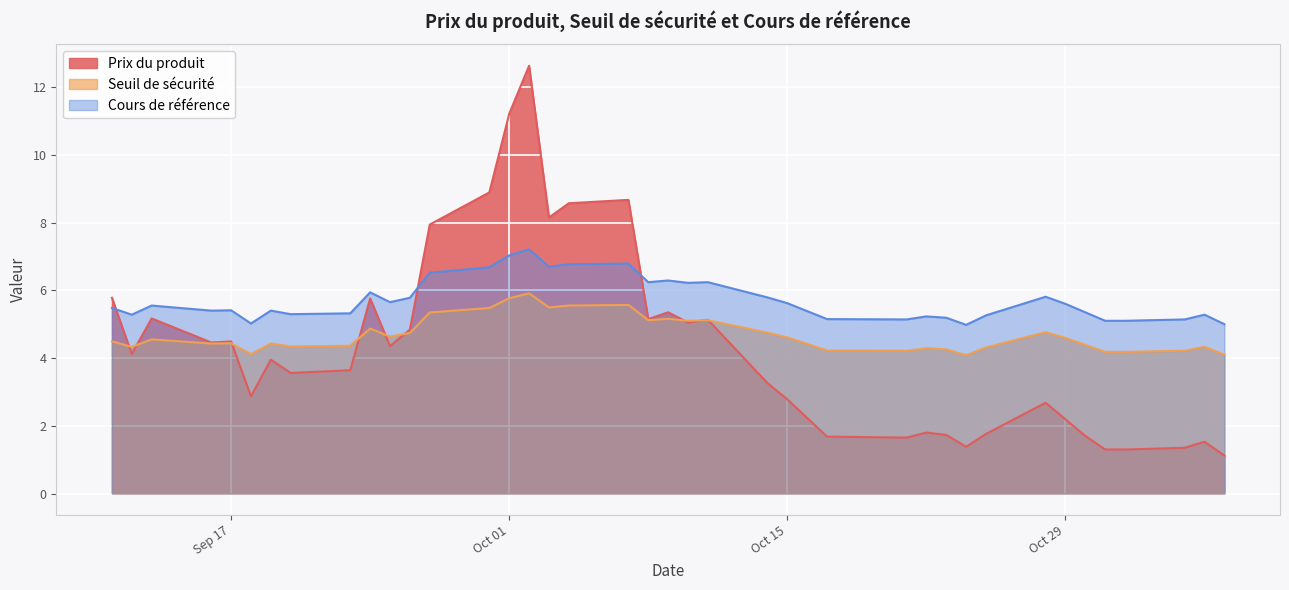

What value does the Cours de référence series have at 2024-09-17?

5.4